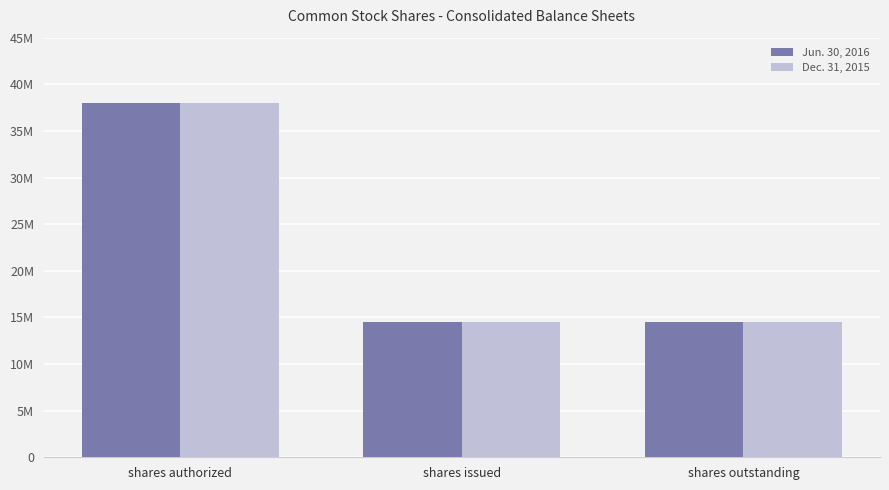

At which label does Dec. 31, 2015 reach its minimum?

shares issued